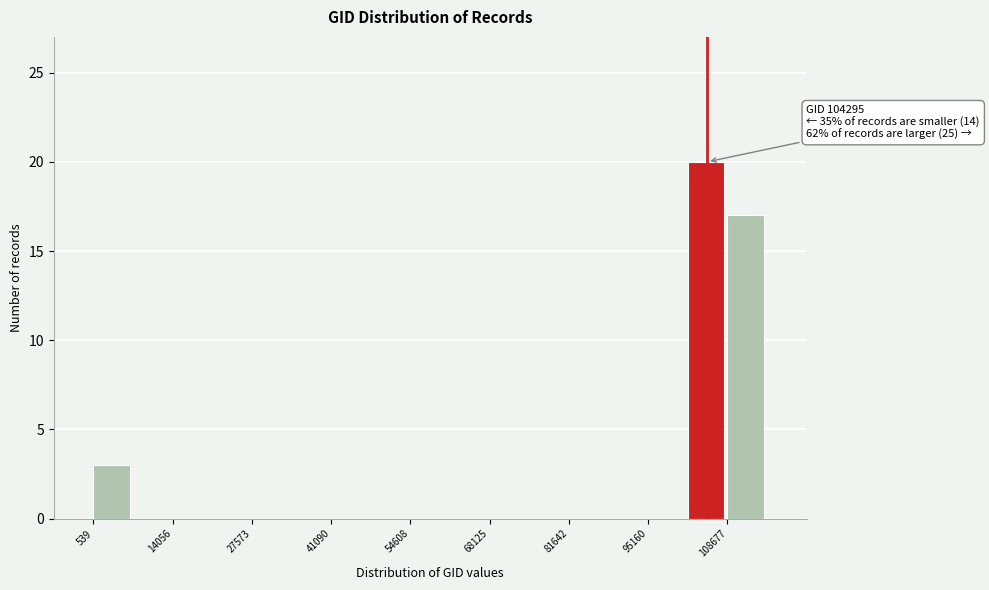

Around what value on the x-axis is the tallest bar? Give the approximate position of its centre, as read against the axis.

106000